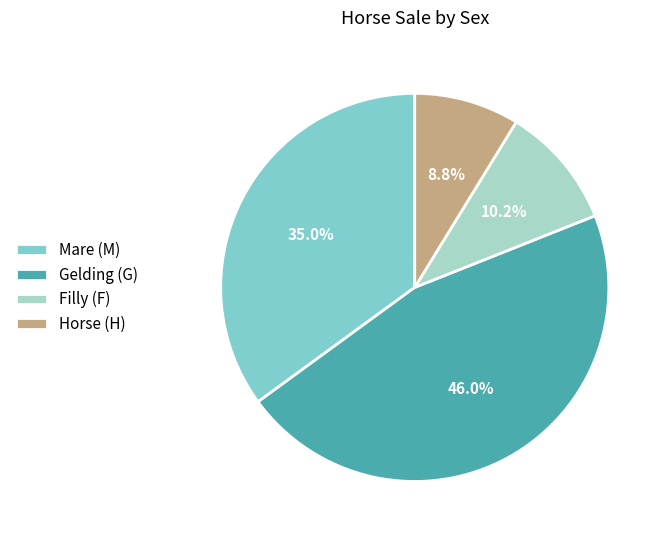

Rank the categories by value from highest to lowest.

Gelding (G), Mare (M), Filly (F), Horse (H)